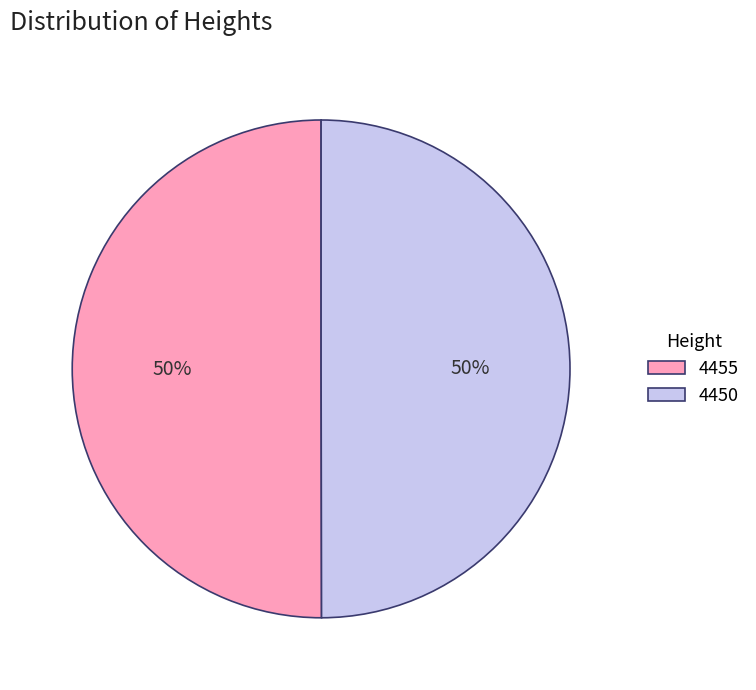

What percentage is the 4450 slice, to the nearest percent?

50%